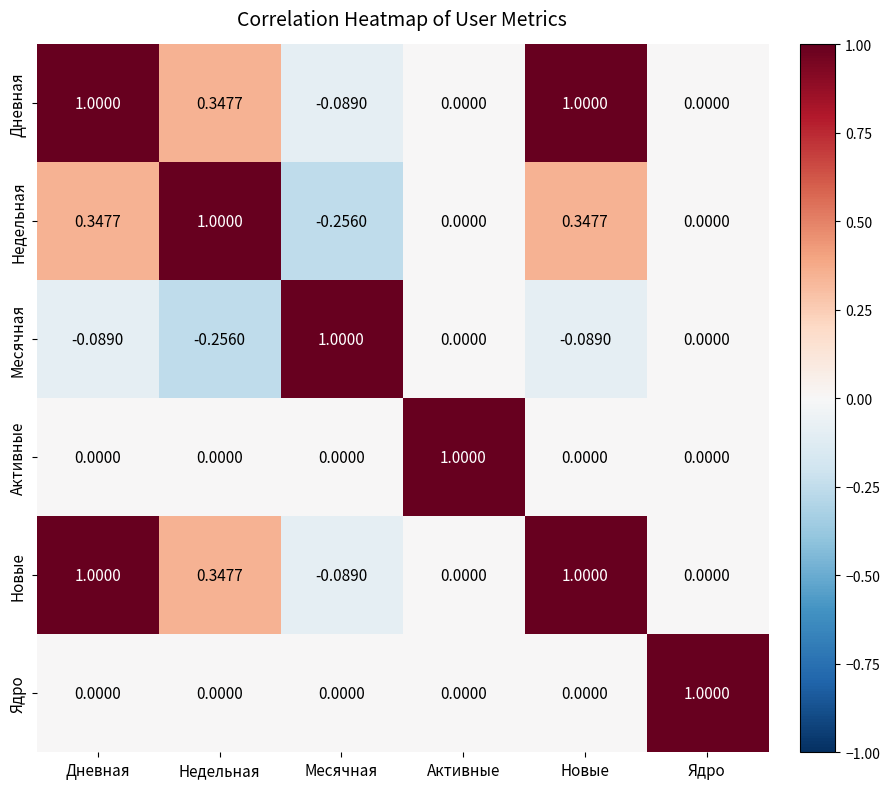

At how many categories does at least one series exceed 0?

6